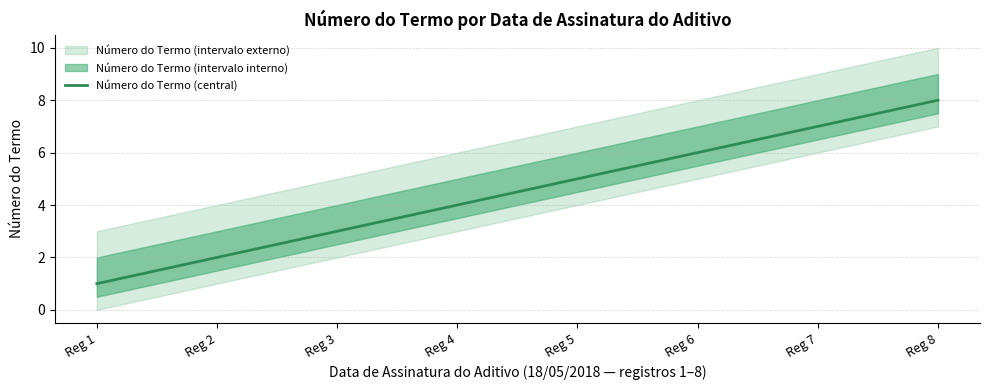

How many data points are less than 5?

4